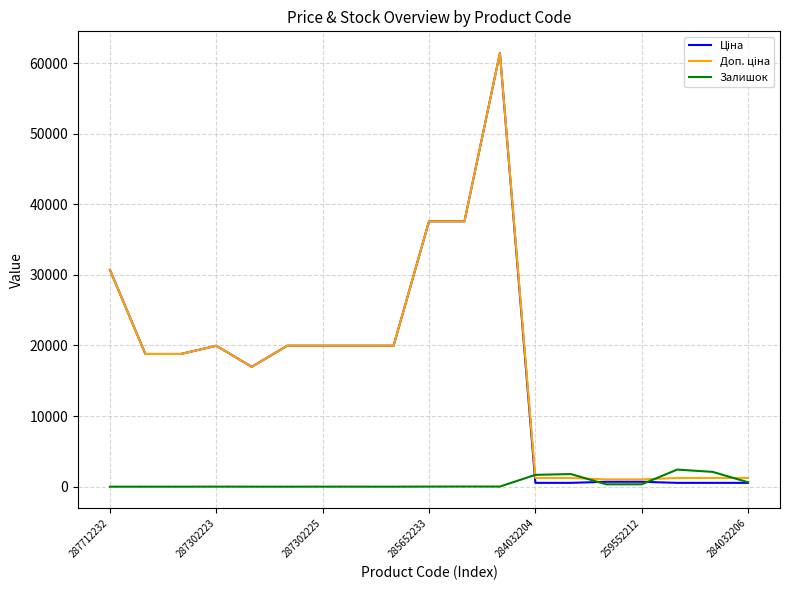

At which category is the sum across all series the highest?

11